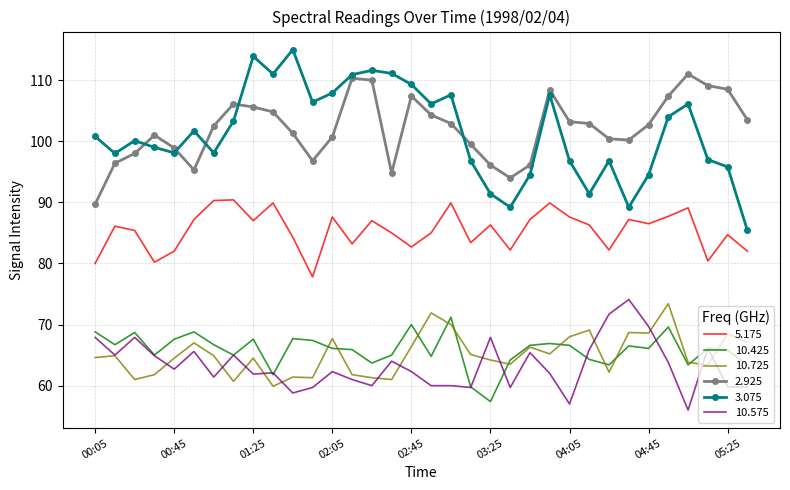

Which series has the widest spread of values?

3.075